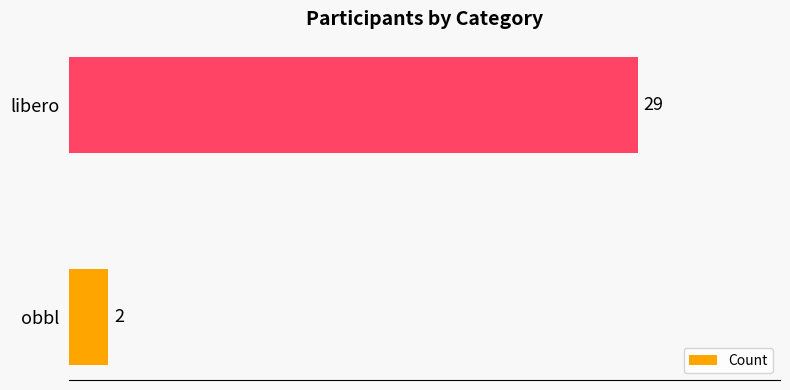

List the labels in order of value, smallest first.

obbl, libero